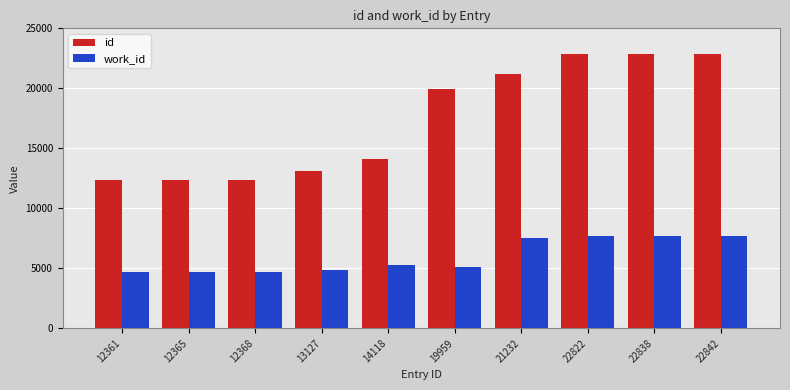

How many values in the work_id series are below 5244?

5